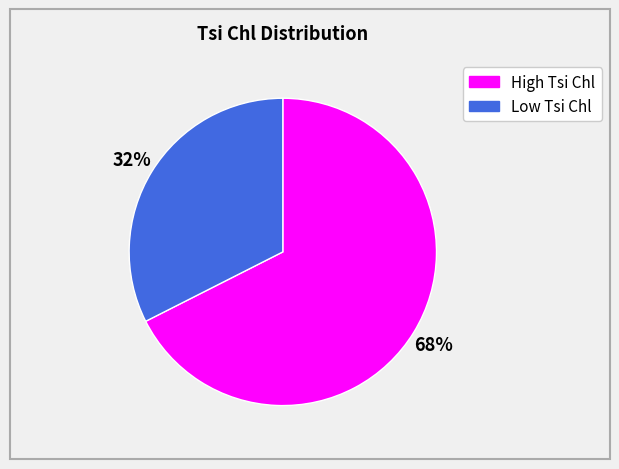

Is there a majority slice in this chart?

Yes